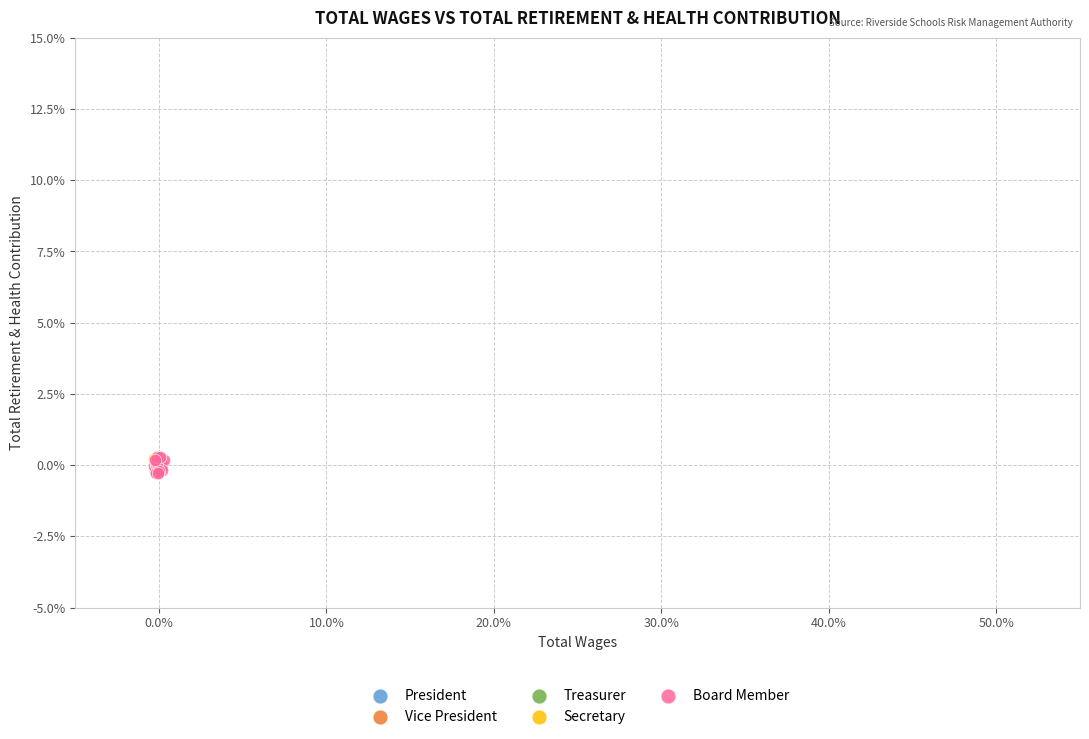

What are all the series names shown in the legend?

President, Vice President, Treasurer, Secretary, Board Member